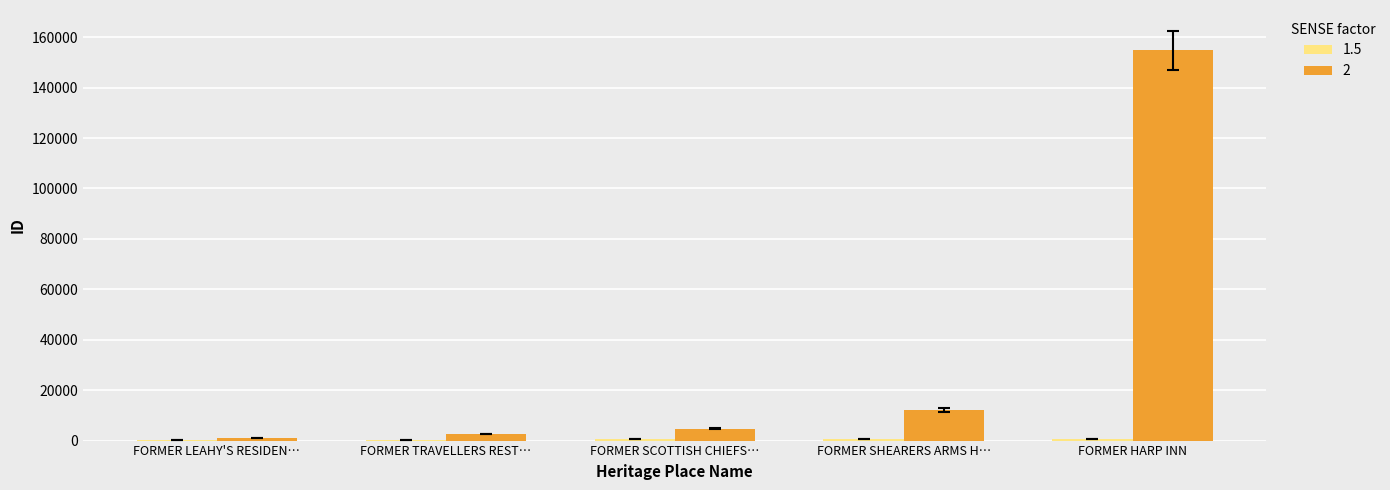

At which label does 2 reach its peak?

FORMER HARP INN